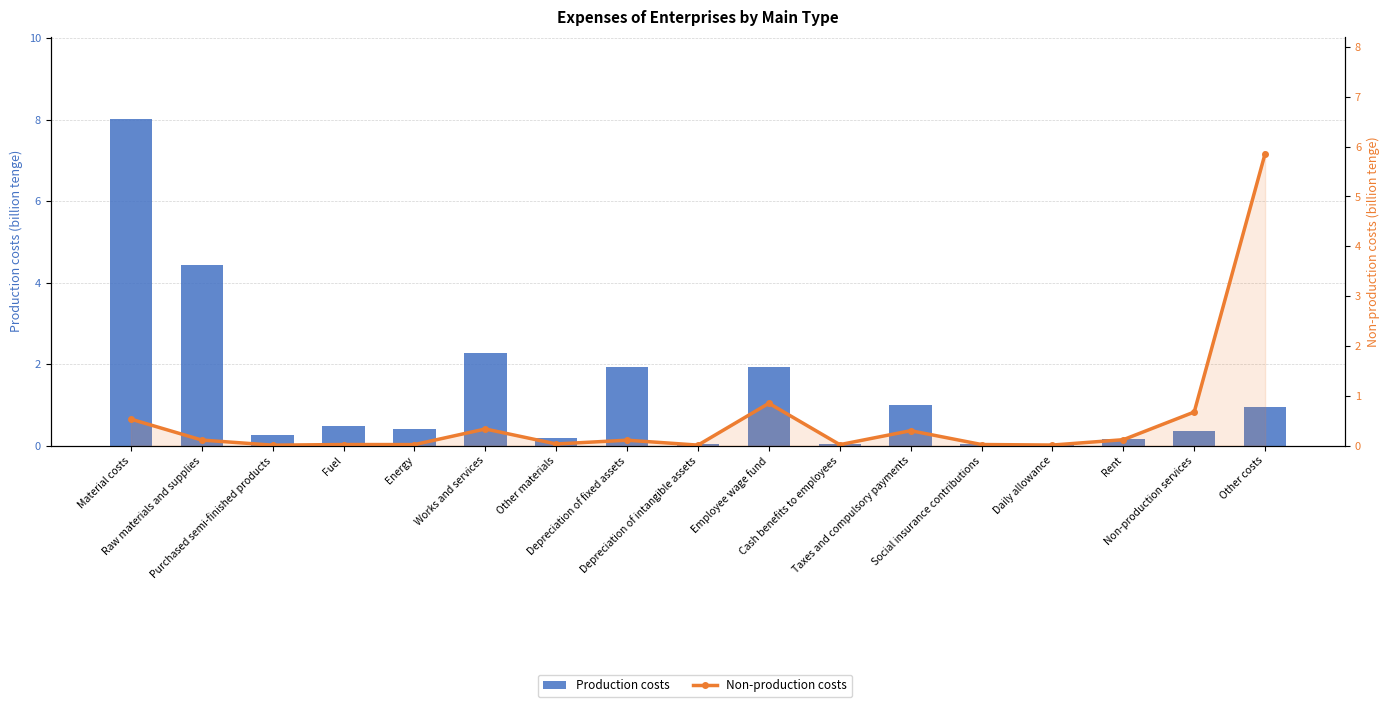

At how many categories does at least one series exceed 6?

1